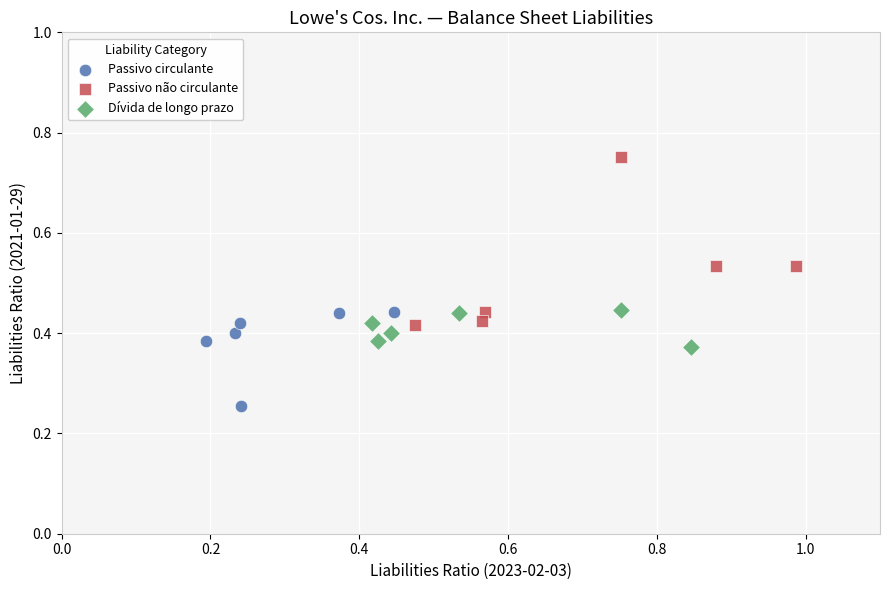

What are all the series names shown in the legend?

Passivo circulante, Passivo não circulante, Dívida de longo prazo